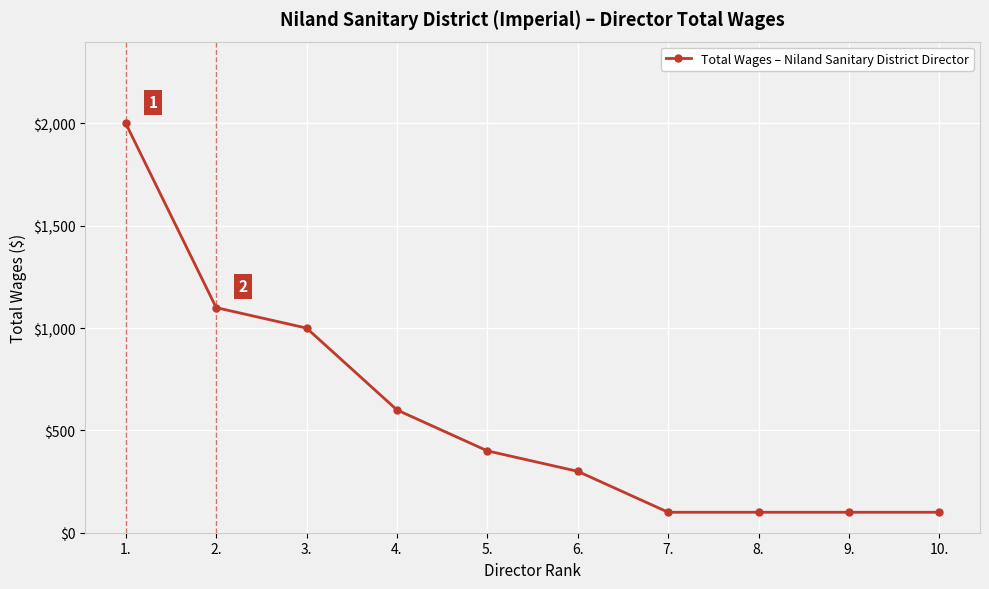

What is the minimum value shown in the chart?

100